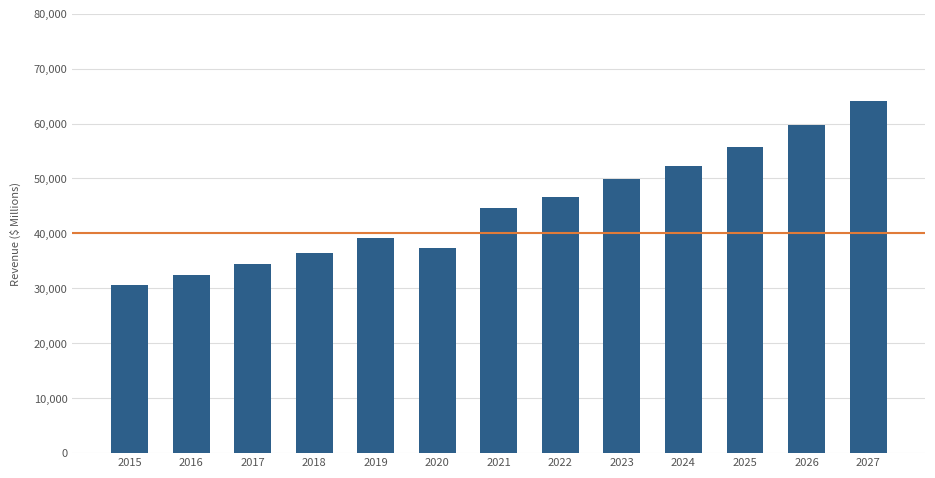

Which has a higher value, 2024 or 2026?

2026